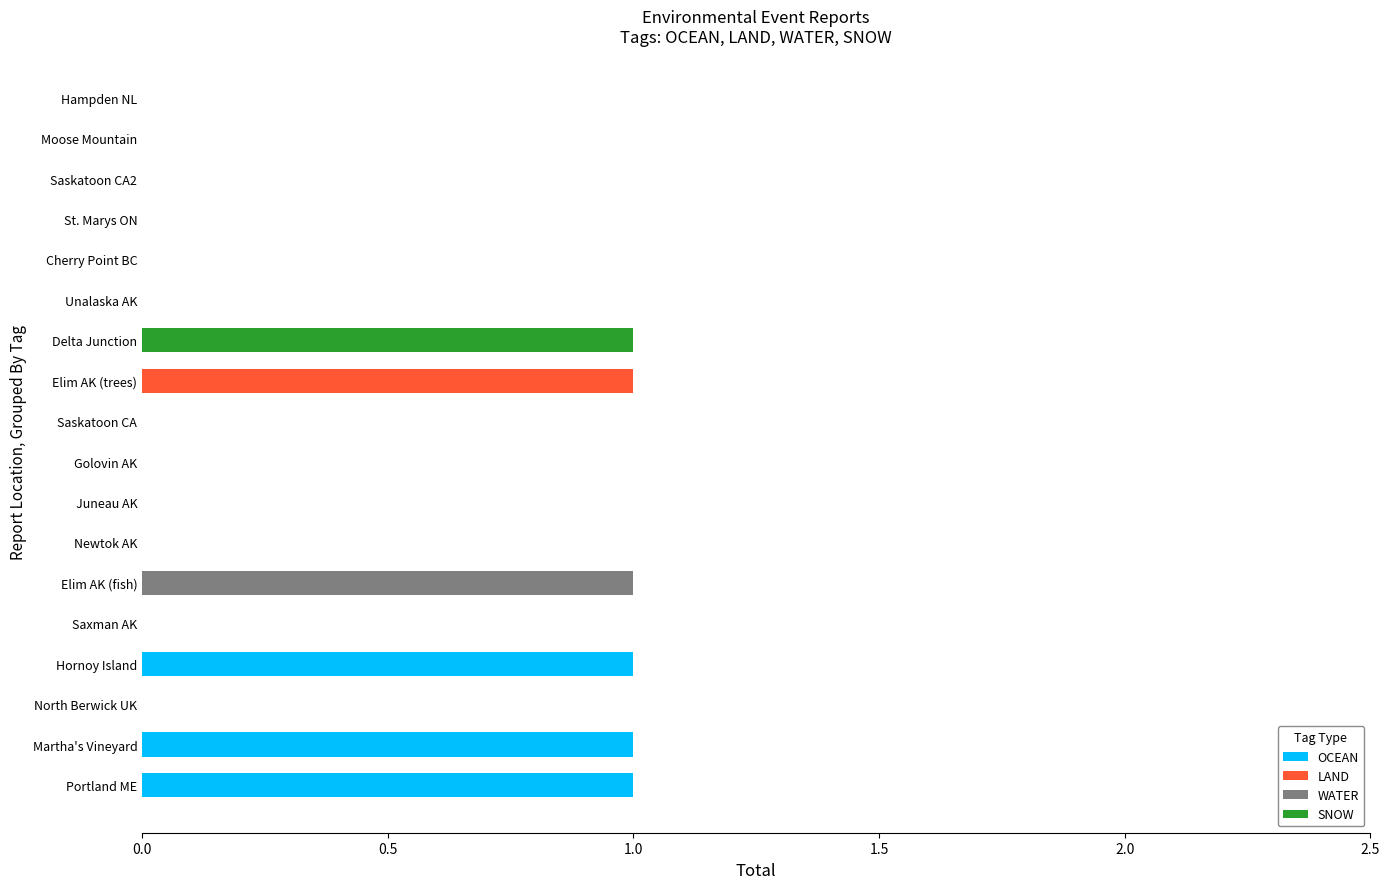

What is the sum of all OCEAN values?

3